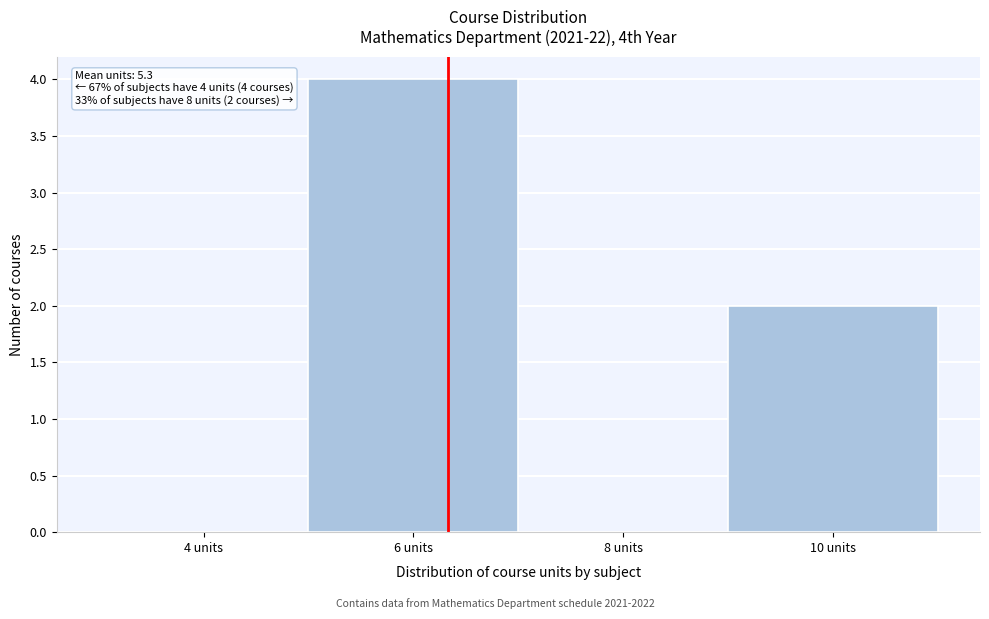

Reading right to left, extract all data points from this chart.

10 units=2	8 units=0	6 units=4	4 units=0